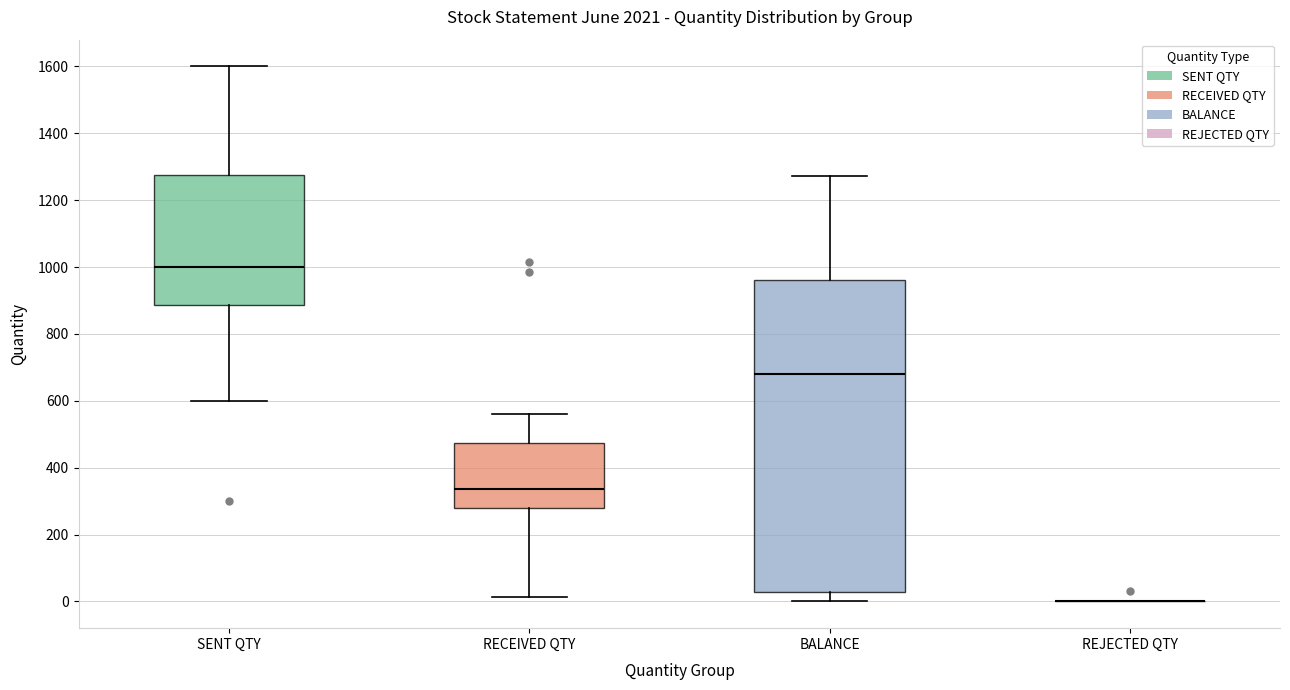

Where does the upper whisker of the box for RECEIVED QTY end on the y-axis? The values are not printed on the chart, so give them approximately, as read against the axis.

560